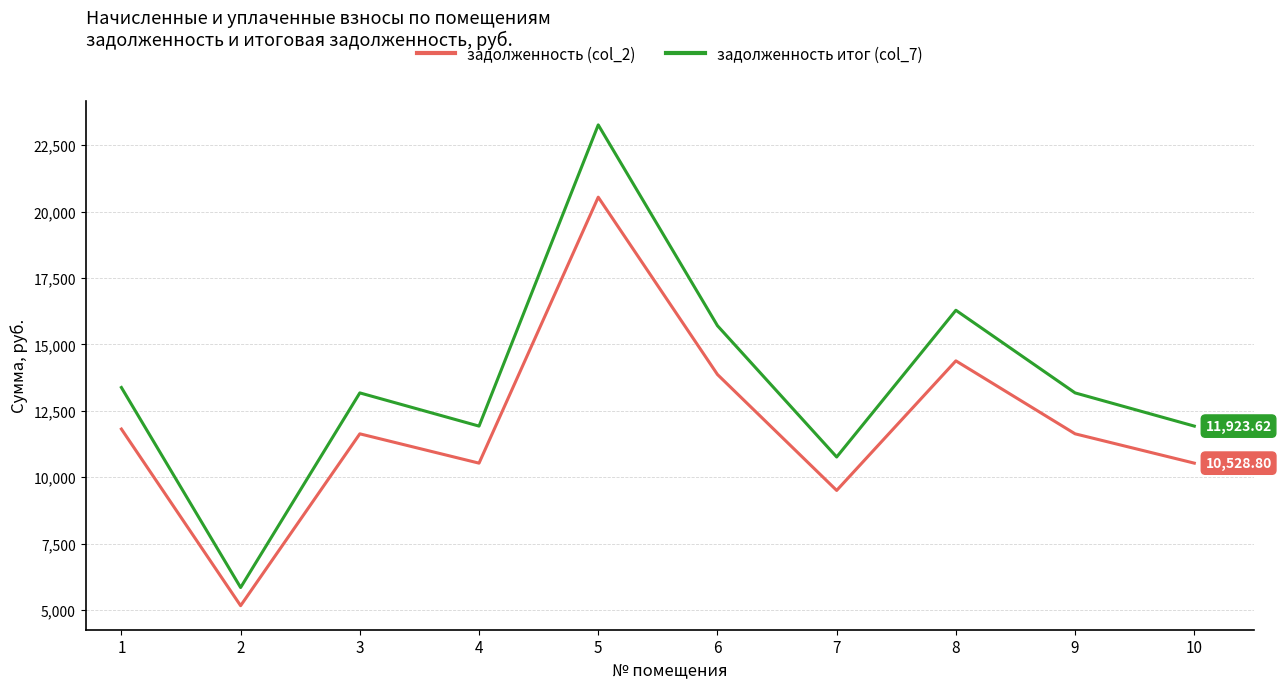

Which series has the widest spread of values?

задолженность итог (col_7)